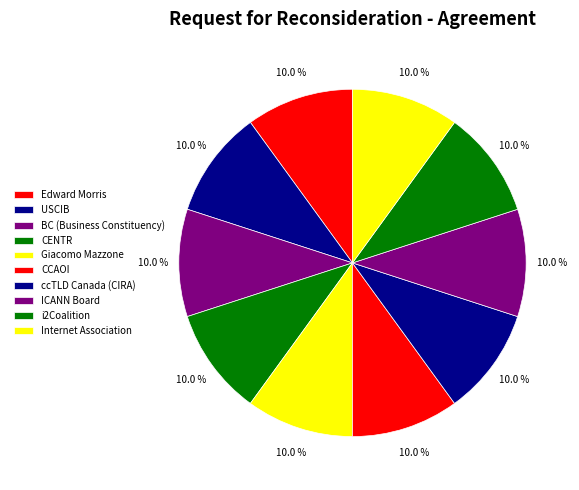

Between Internet Association and ccTLD Canada (CIRA), which is larger?

Internet Association